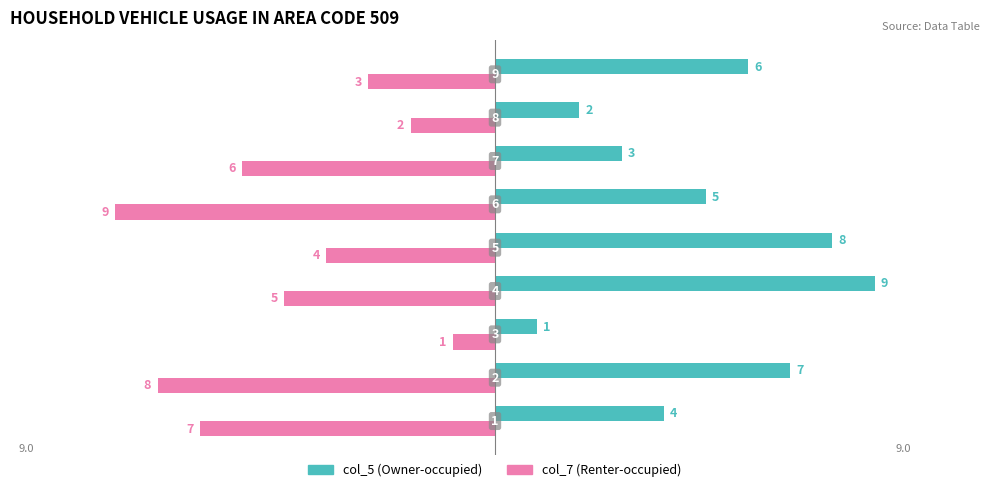

What is the greatest value displayed?

9